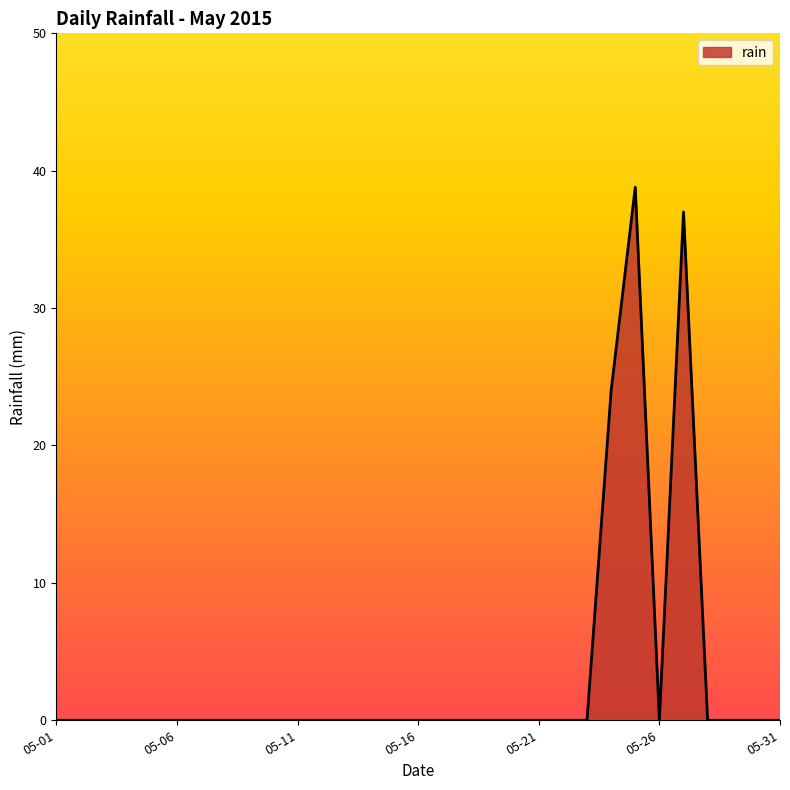

What is the maximum value shown in the chart?

38.8